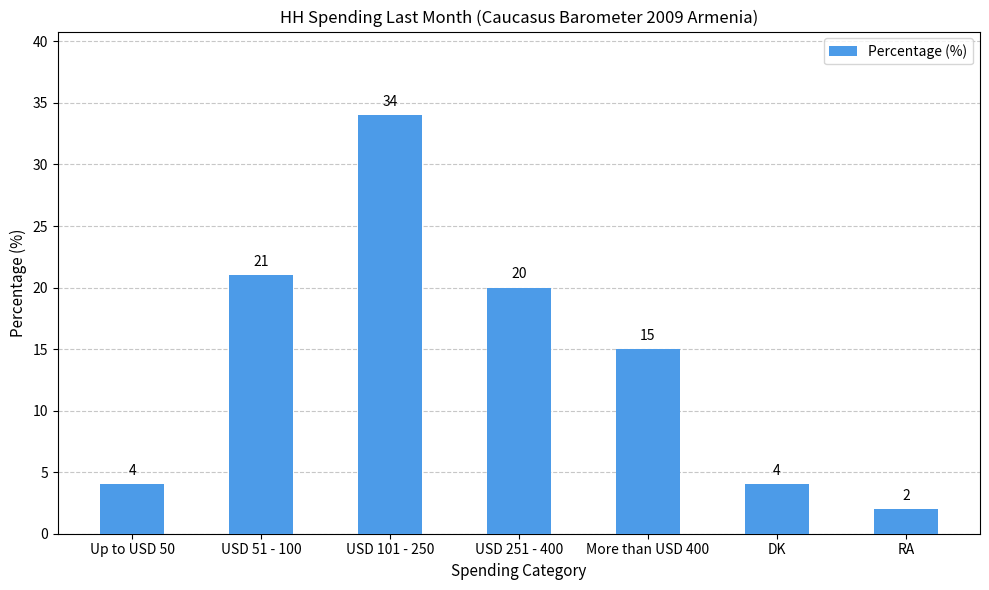

Approximately how many times larger is the value at USD 251 - 400 compared to USD 101 - 250?

0.6